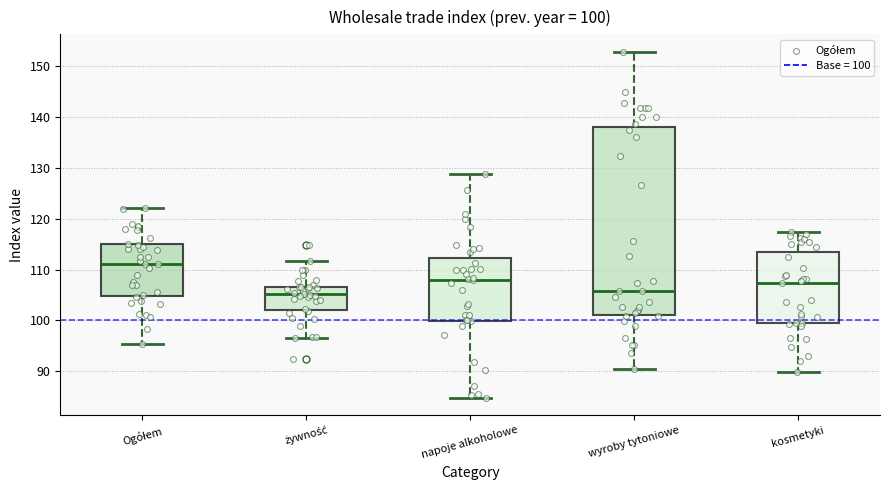

Comparing the boxes themselves (not the whiskers), which one is the tallest?

wyroby tytoniowe